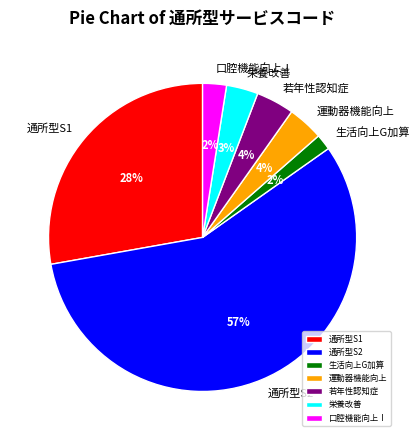

Which has a higher value, 通所型S1 or 若年性認知症?

通所型S1